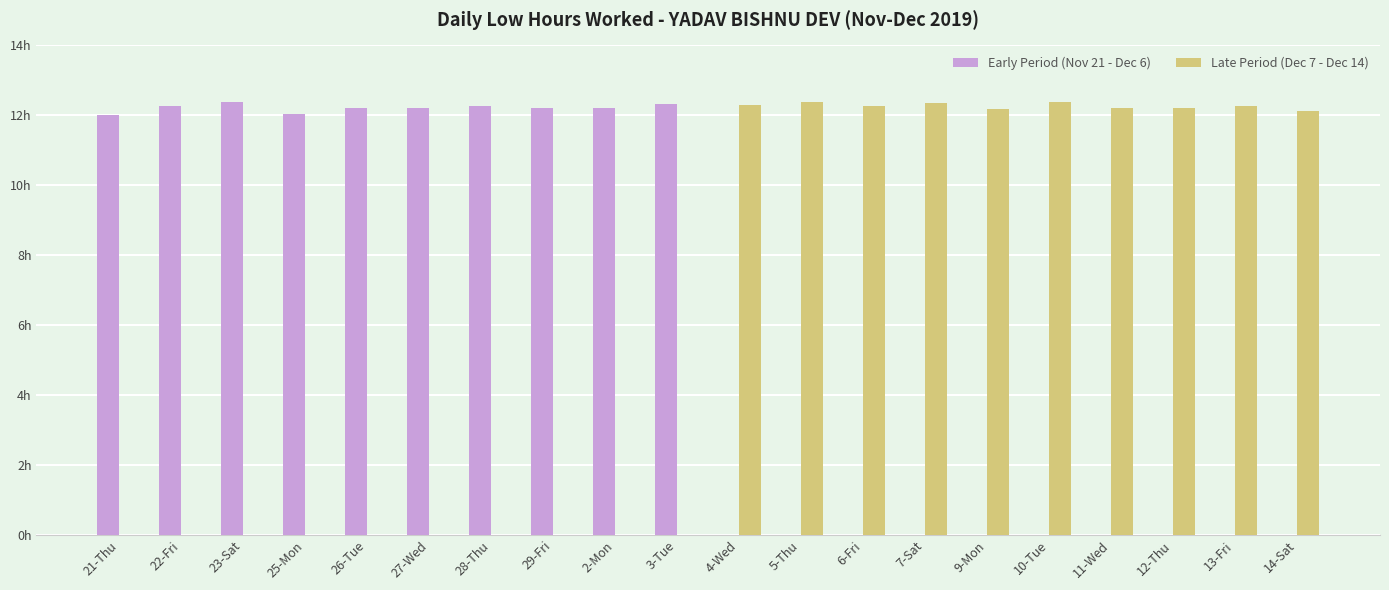

What is the difference between the highest and lowest values at 13-Fri?

12.3